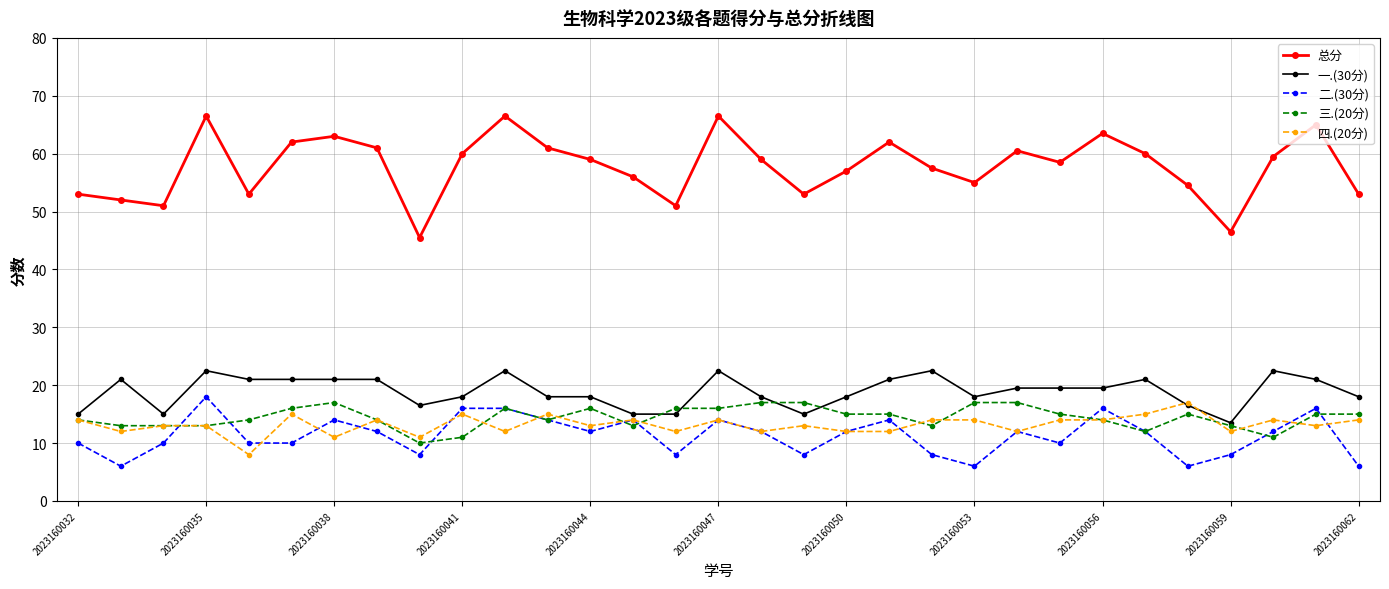

True or false: 总分 and 一.(30分) cross at least once.

False